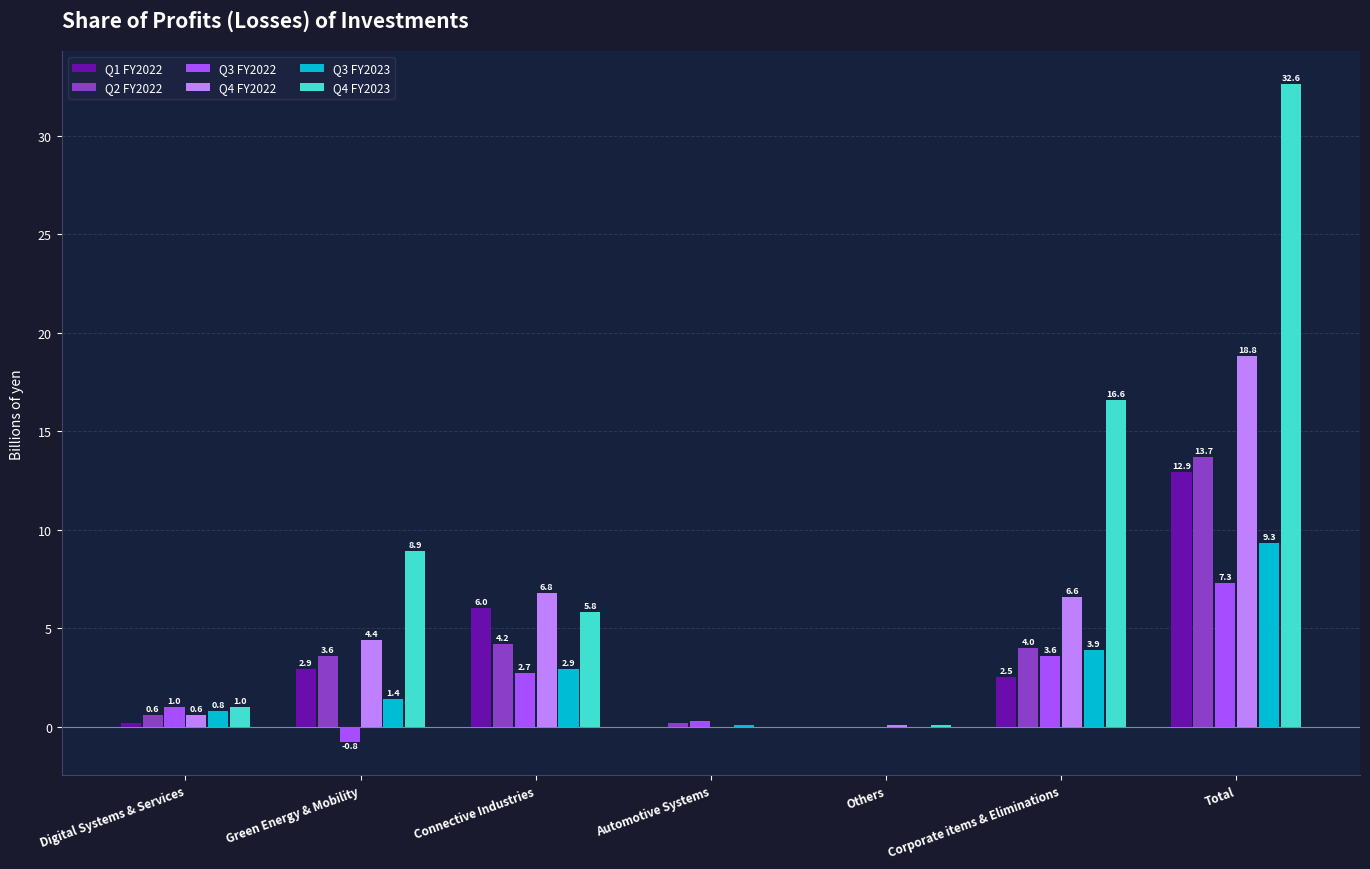

Which category has the highest value in the Q3 FY2023 series?

Total